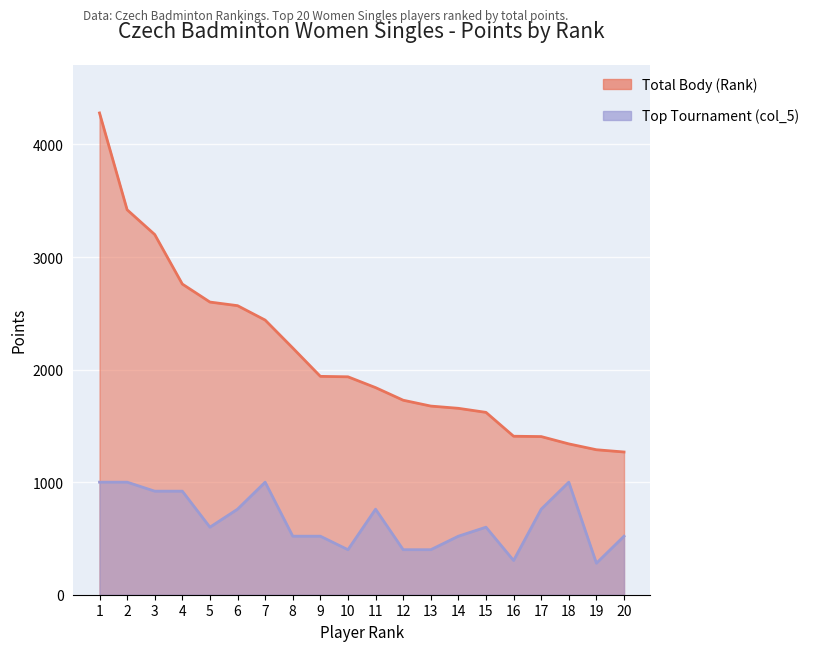

Reading left to right, extract all data points from this chart.

Total Body (Rank): 1=4280	2=3420	3=3200	4=2760	5=2600	6=2568	7=2440	8=2192	9=1940	10=1936	11=1840	12=1728	13=1676	14=1656	15=1620	16=1408	17=1405	18=1340	19=1288	20=1268
Top Tournament (col_5): 1=1000	2=1000	3=920	4=920	5=600	6=760	7=1000	8=520	9=520	10=400	11=760	12=400	13=400	14=520	15=600	16=304	17=760	18=1000	19=280	20=520